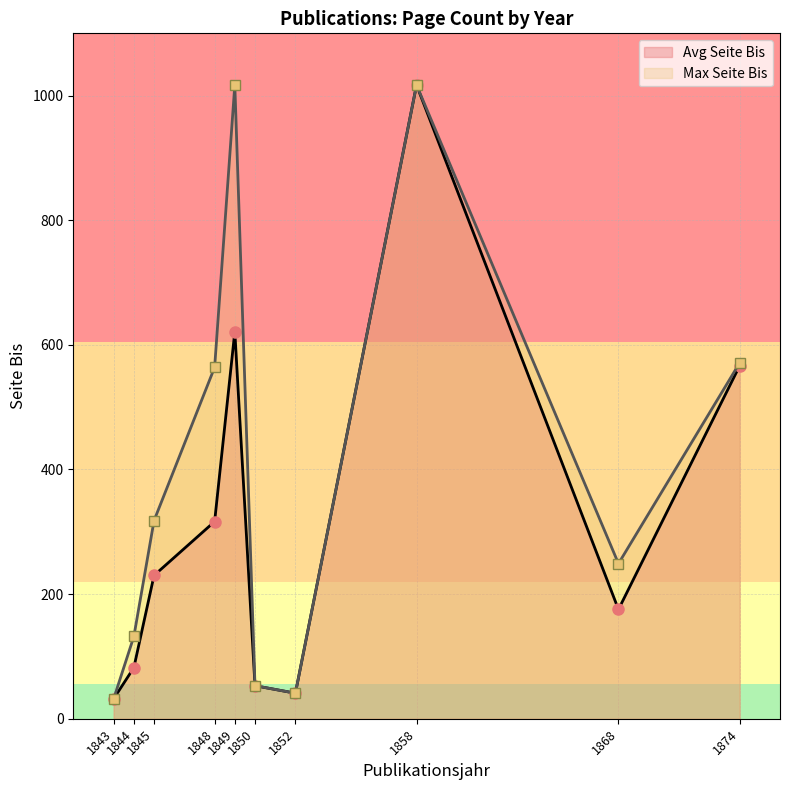

What is the difference between the maximum and minimum values in the Max Seite Bis series?

985.0